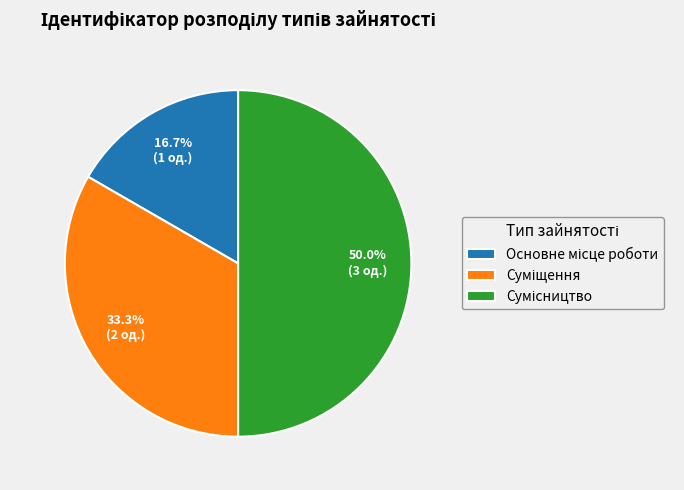

How many slices are in this pie chart?

3